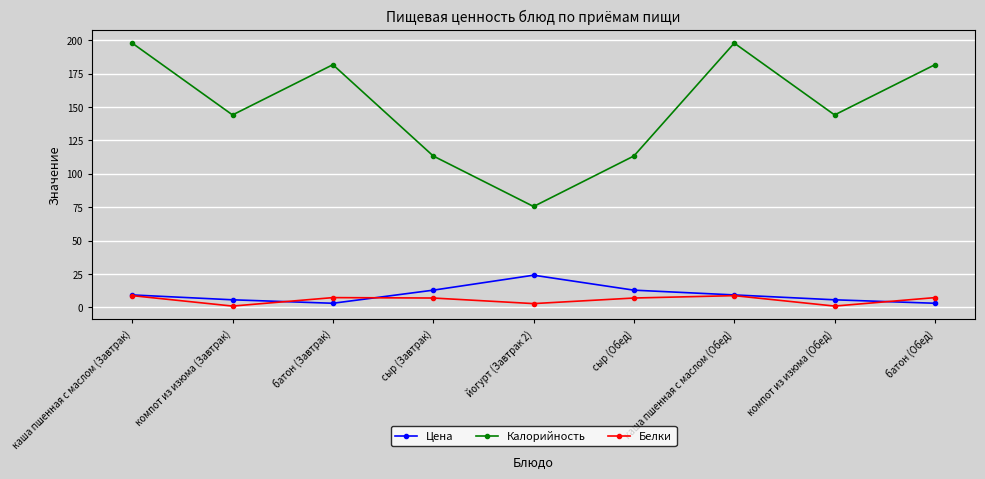

Is it true that Калорийность equals 265.7 at батон (Завтрак)?

False